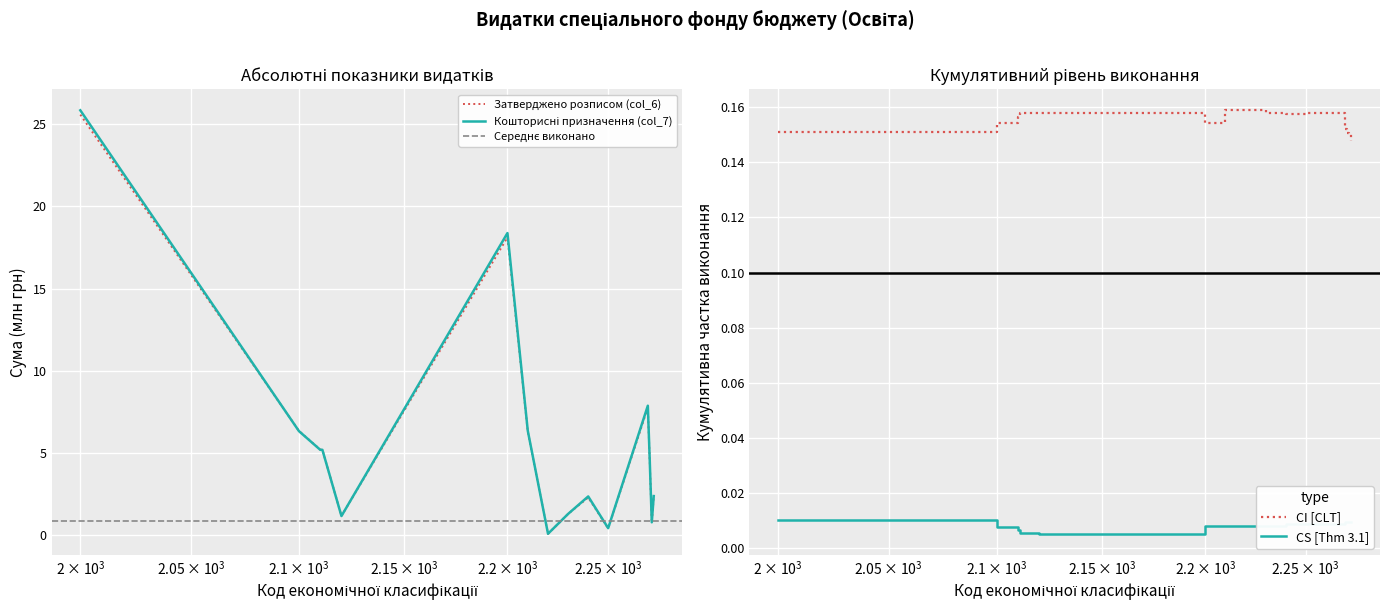

At which category does the chart reach its peak across all series?

2000